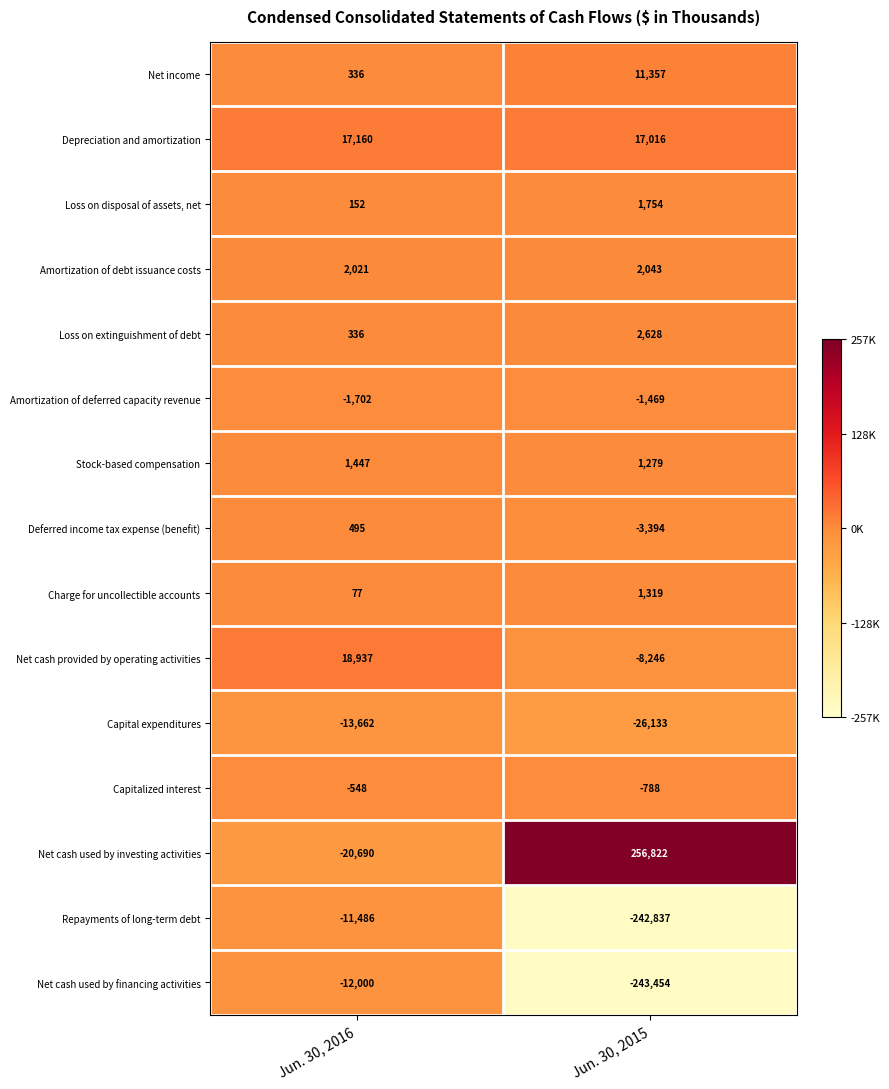

The value of Net cash provided by operating activities at Jun. 30, 2015 is -14211. True or false?

False